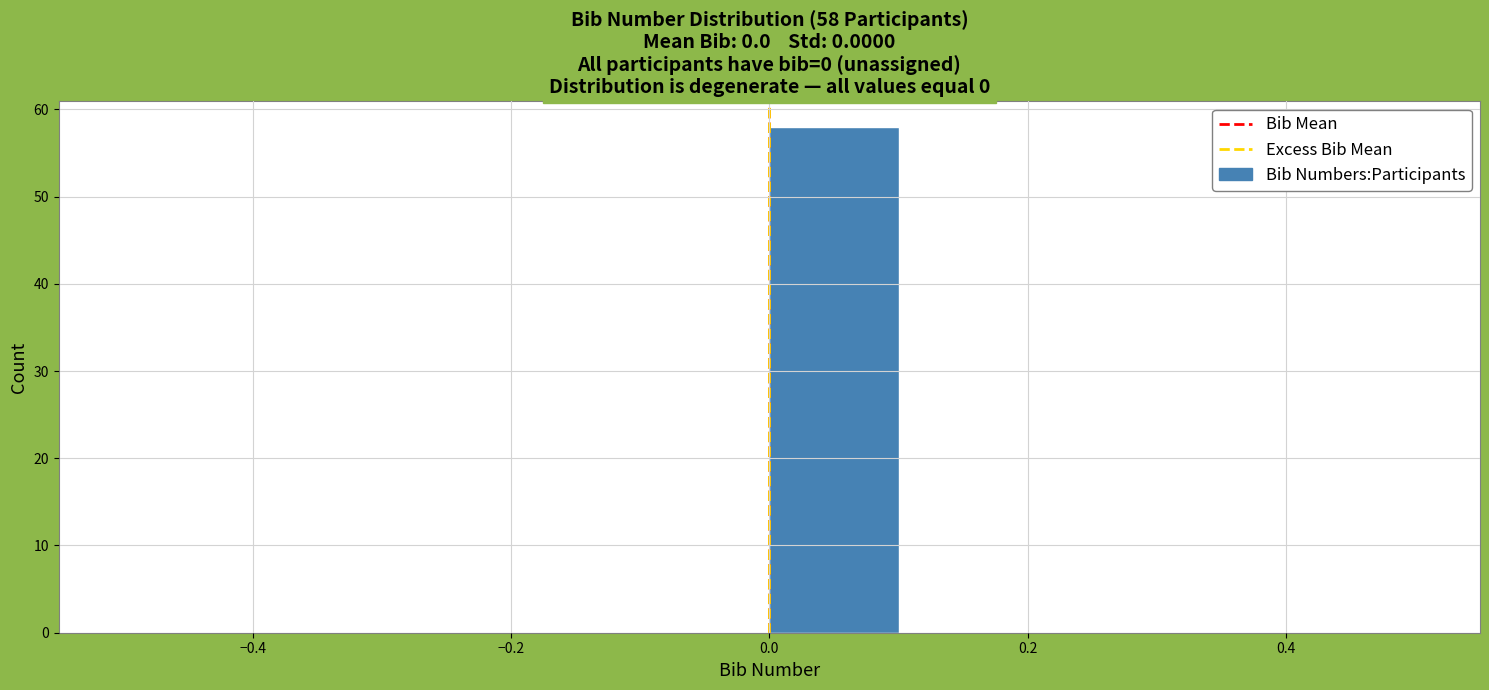

Which range on the x-axis has the tallest bar?

0.0 to 0.1